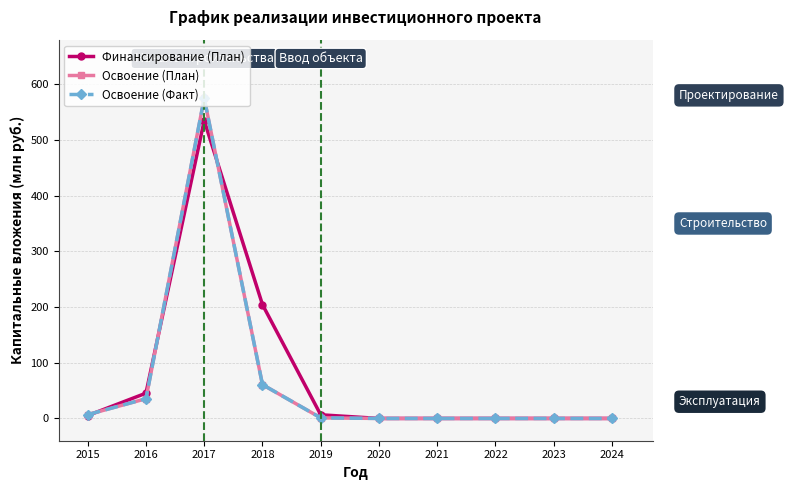

The Освоение (Факт) series shows 0.7 at 2019. True or false?

False